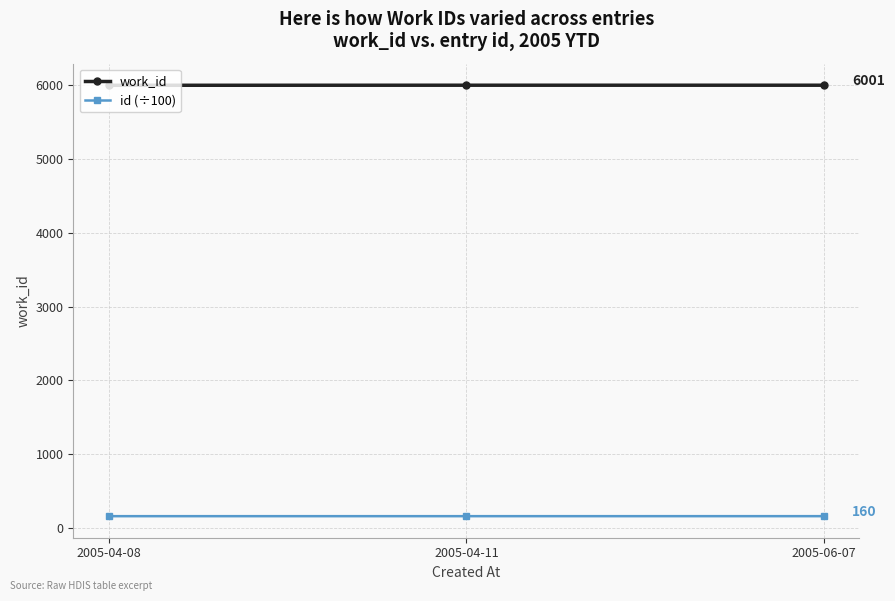

What is the label of the 3rd point from the left?

2005-06-07